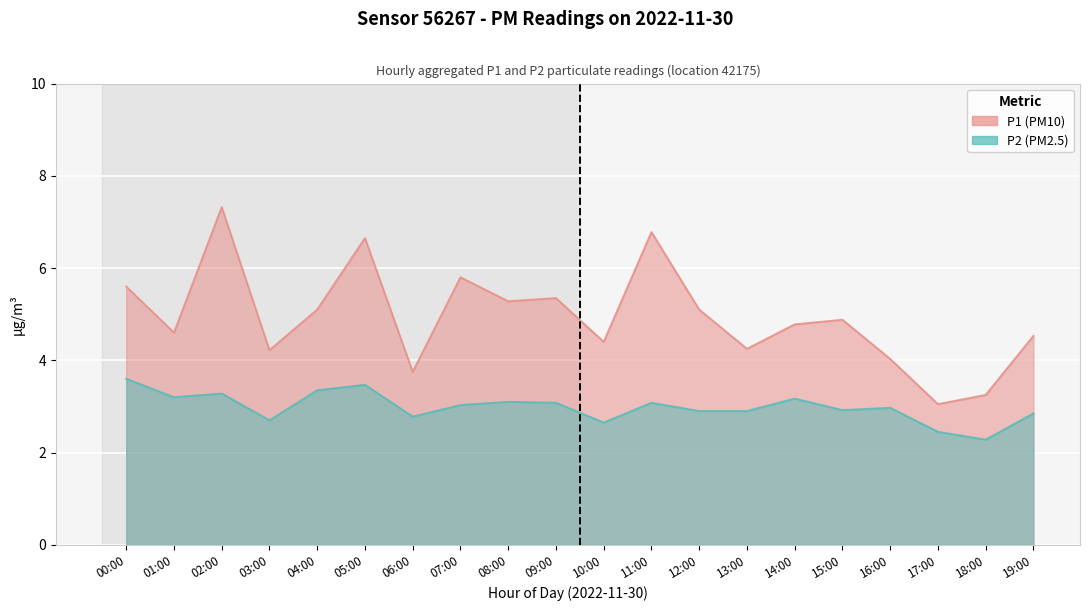

What is the difference between the P2 values at 02:00 and 07:00?

0.2